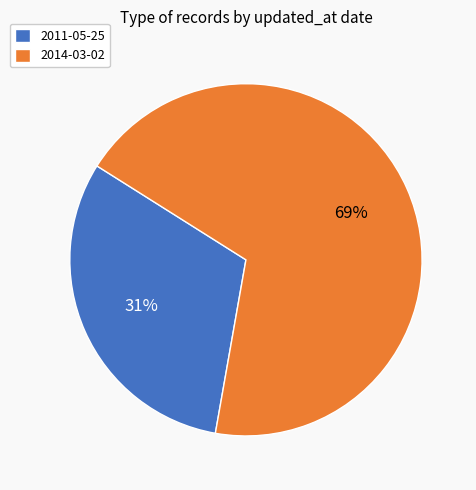

Combined, do 2014-03-02 and 2011-05-25 account for over 50%?

Yes